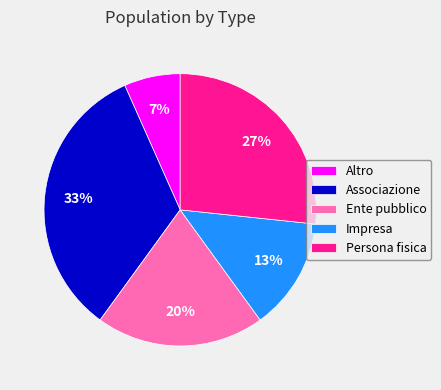

Does any single category account for the majority?

No